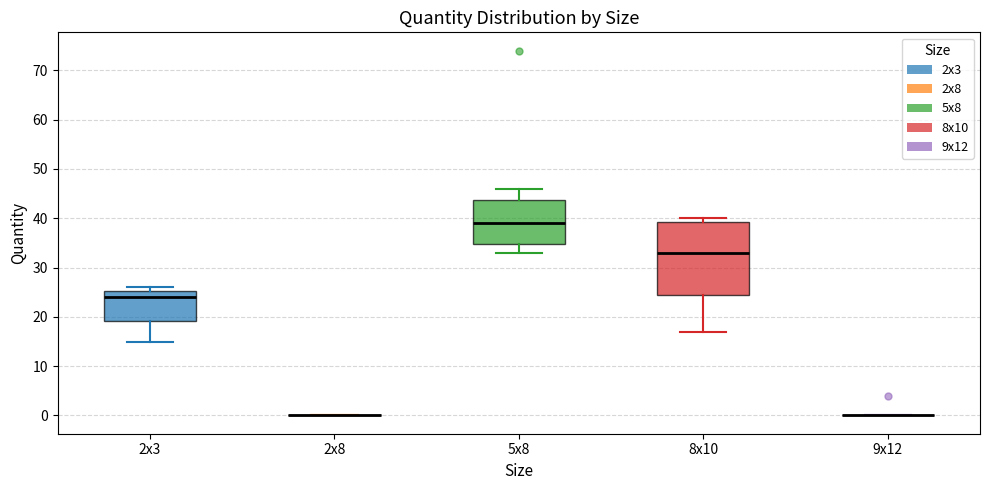

Which box is the tallest, from its lower edge to its upper edge?

8x10